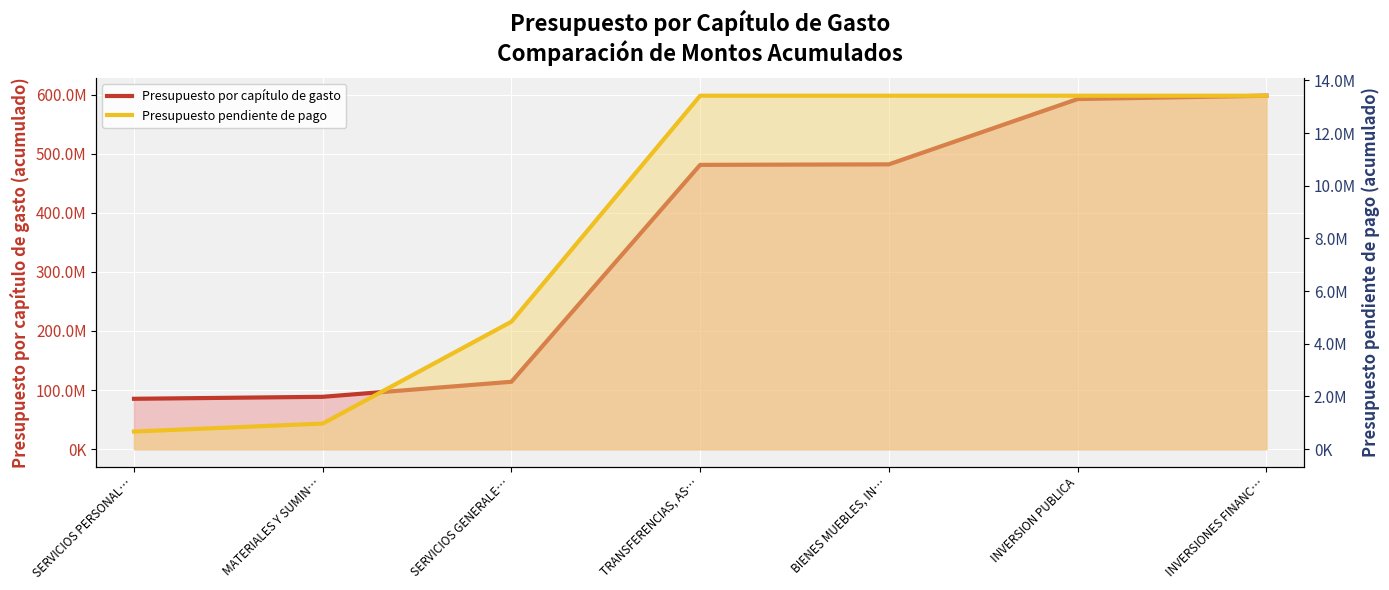

True or false: Presupuesto pendiente de pago and Presupuesto por capítulo de gasto cross at least once.

False